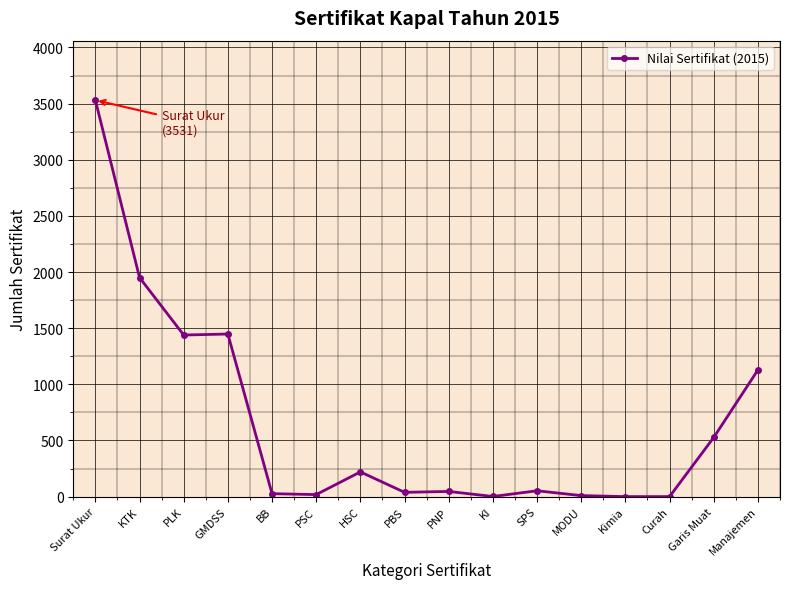

What is the difference between the values at Curah and KTK?

1951